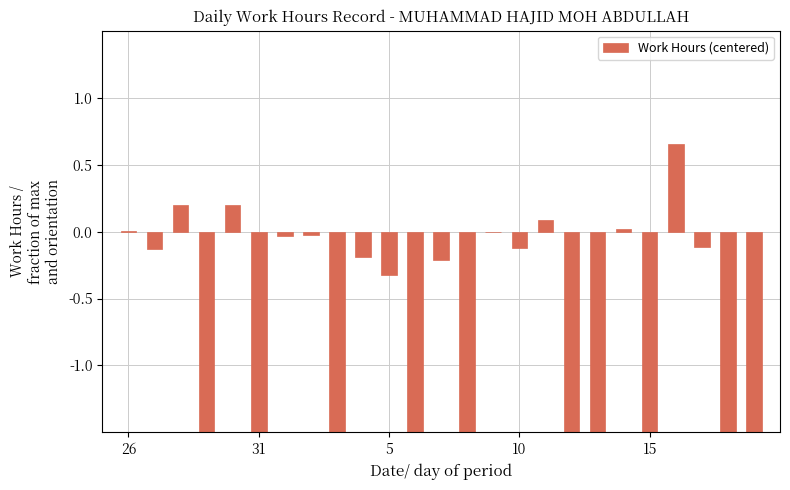

What is the difference between the second highest and second lowest values?

9.6